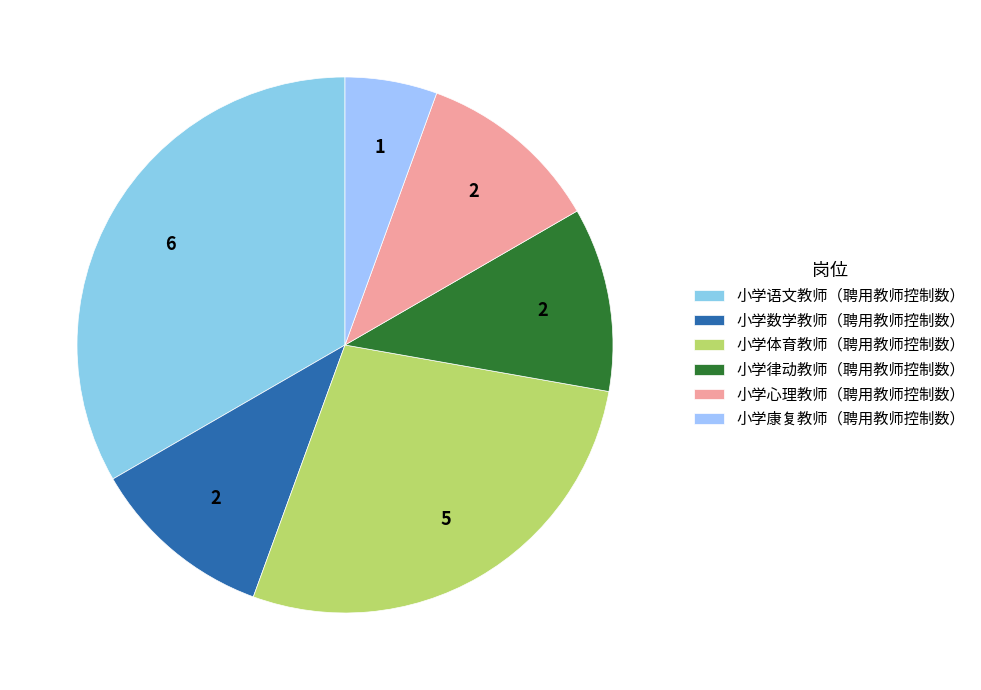

Is there any slice that represents more than half of the pie?

No